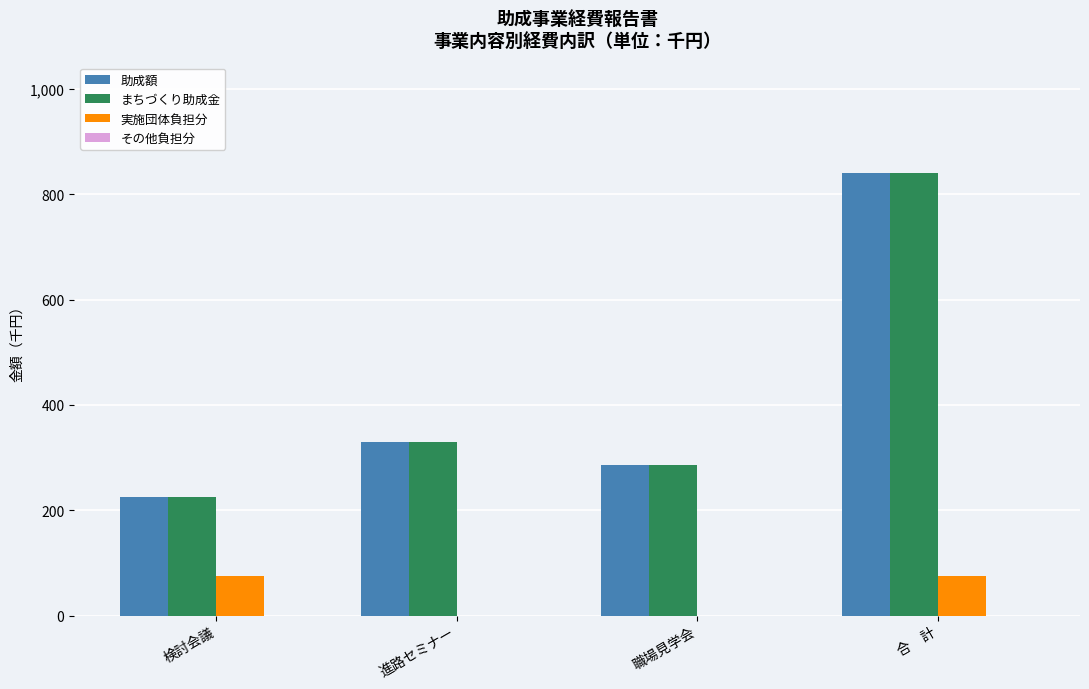

Reading right to left, list all the values displayed in this chart.

助成額: 合　計=840	職場見学会=285	進路セミナー=330	検討会議=225
まちづくり助成金: 合　計=840	職場見学会=285	進路セミナー=330	検討会議=225
実施団体負担分: 合　計=75	職場見学会=0	進路セミナー=0	検討会議=75